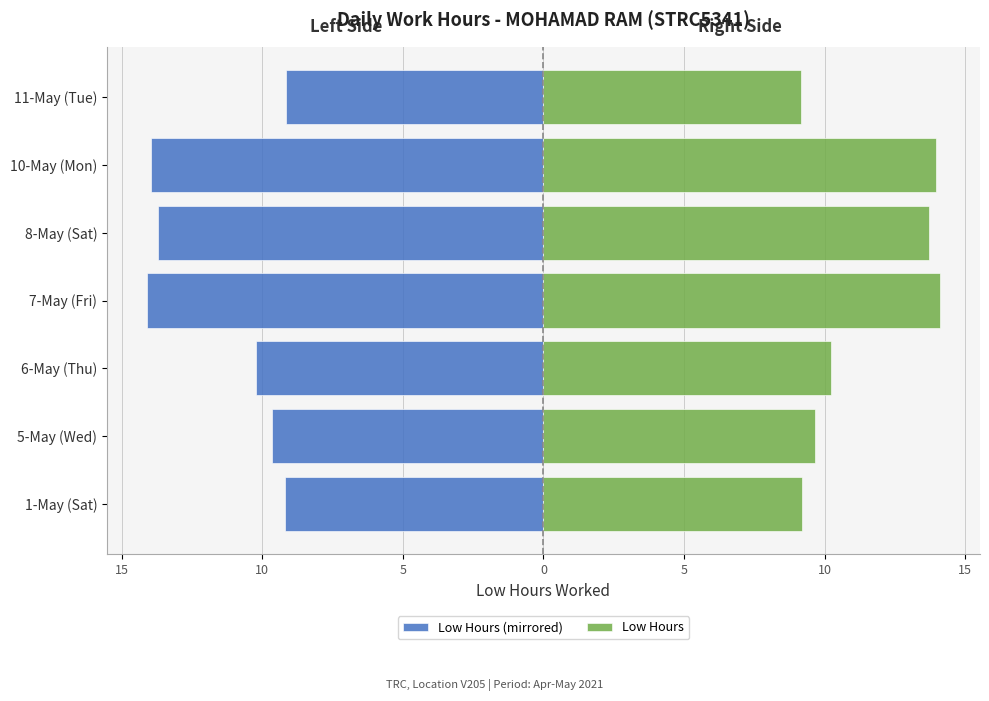

List the series in order of their peak value, highest first.

Low (hours) - Right, Low (hours) - Left